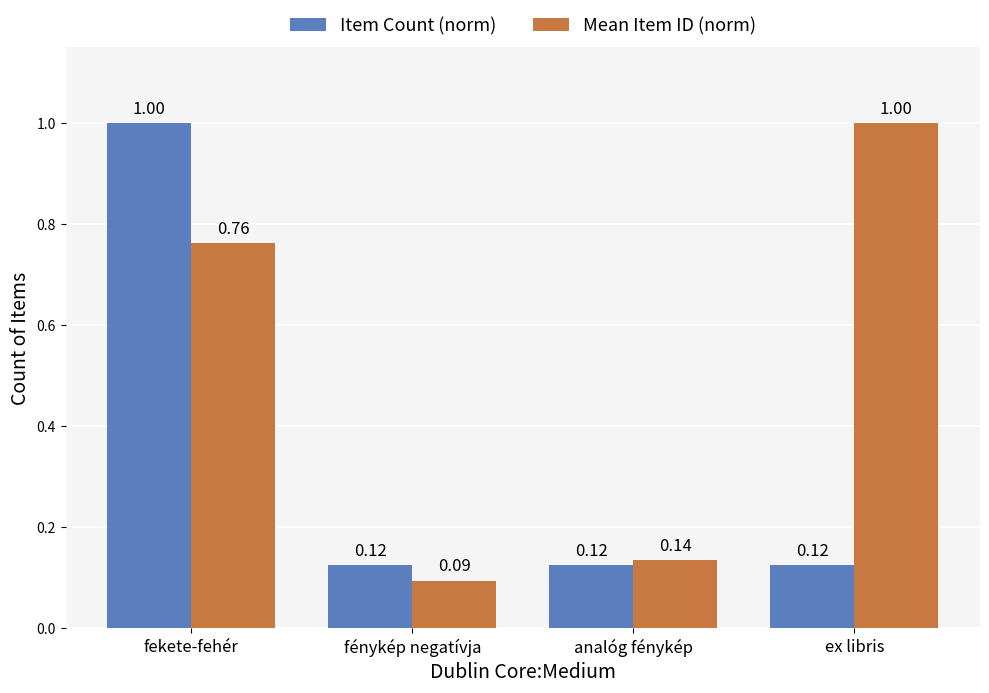

What is the spread (max minus min) of values at ex libris?

0.9